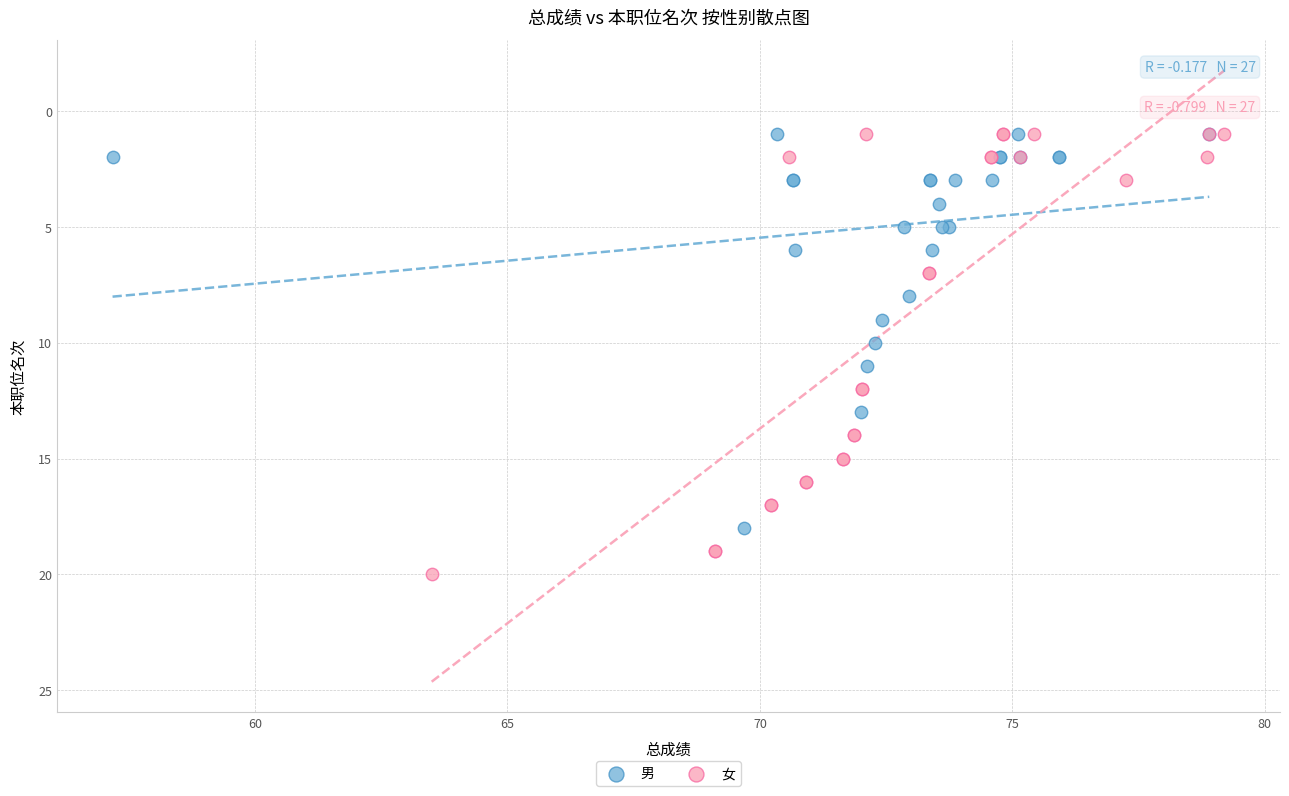

Which series has the widest spread of Y values?

女